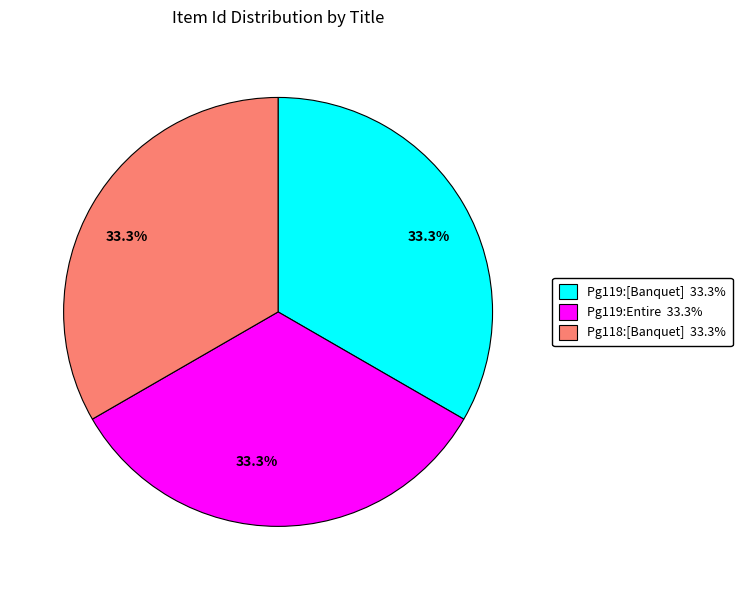

Is there a majority slice in this chart?

No